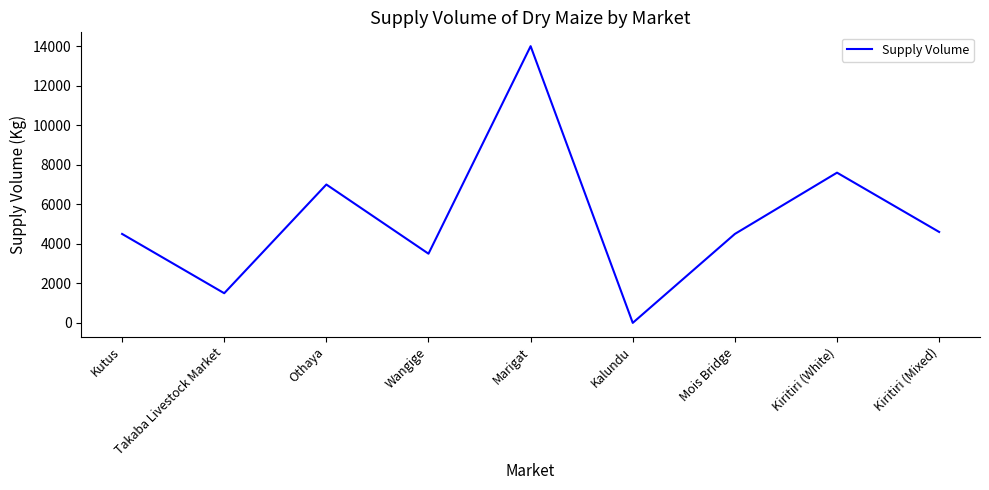

What is the sum of the values at Marigat and Kiritiri (Mixed)?

18600